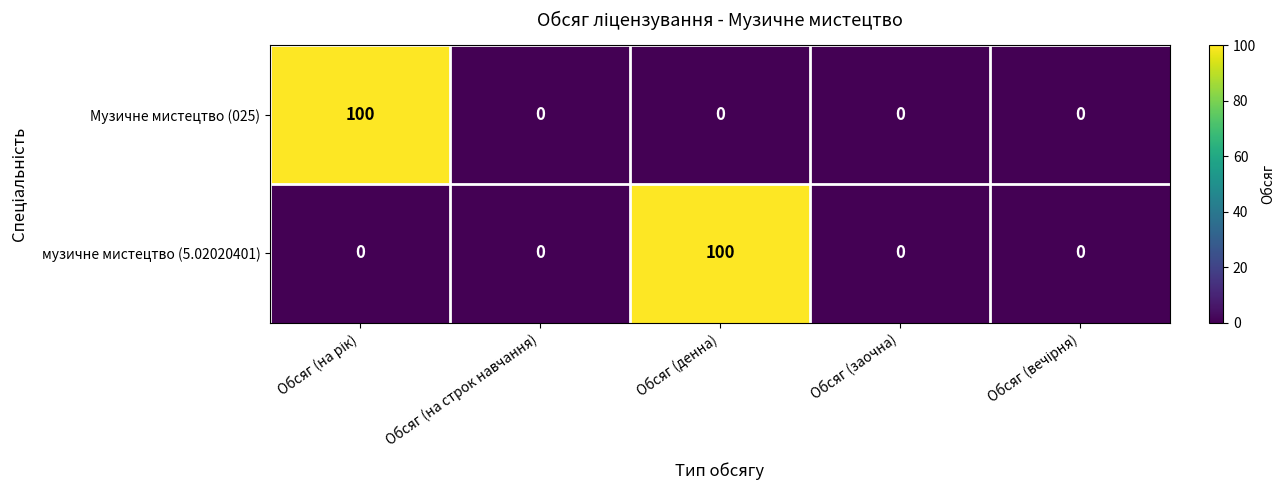

At how many categories does at least one series exceed 62?

2